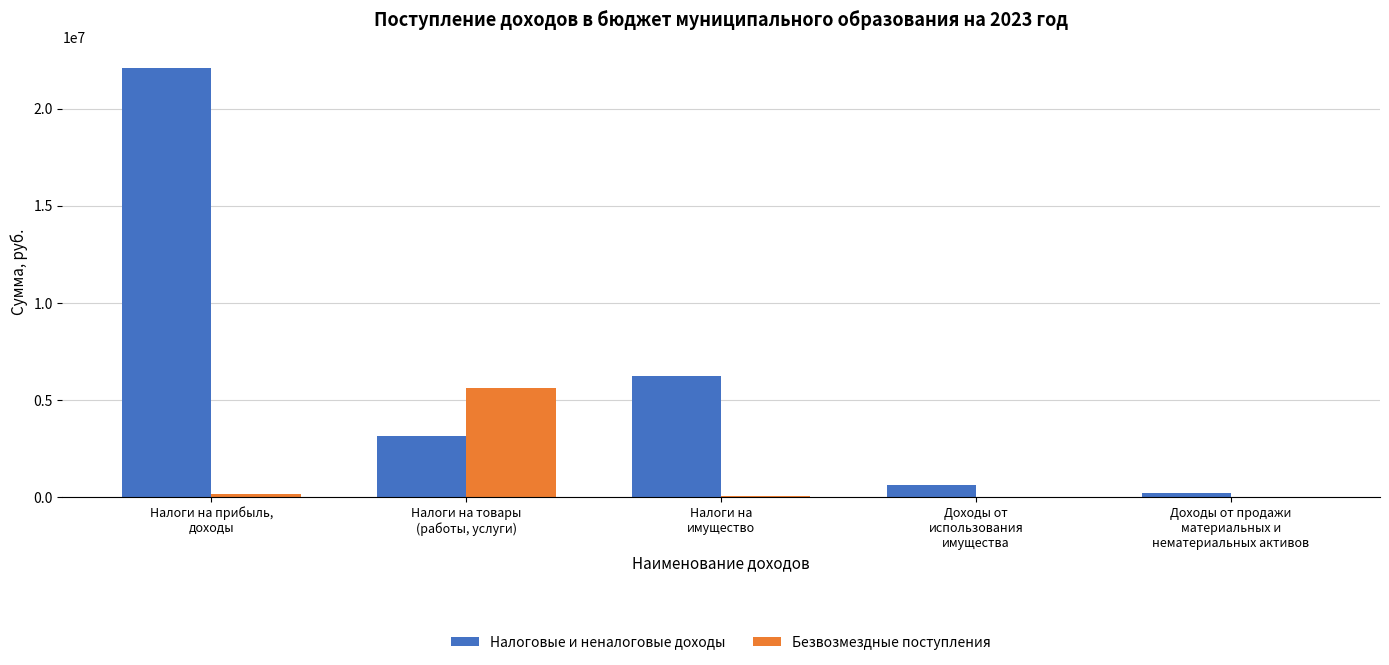

Does the chart contain stacked bars?

No